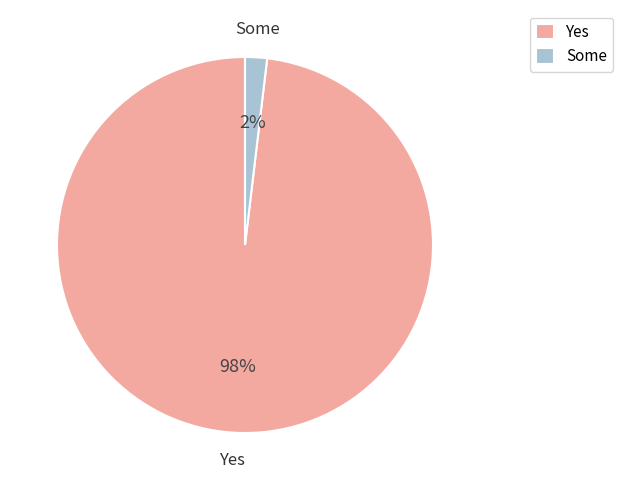

Do Some and Yes together represent more than half of the pie?

Yes